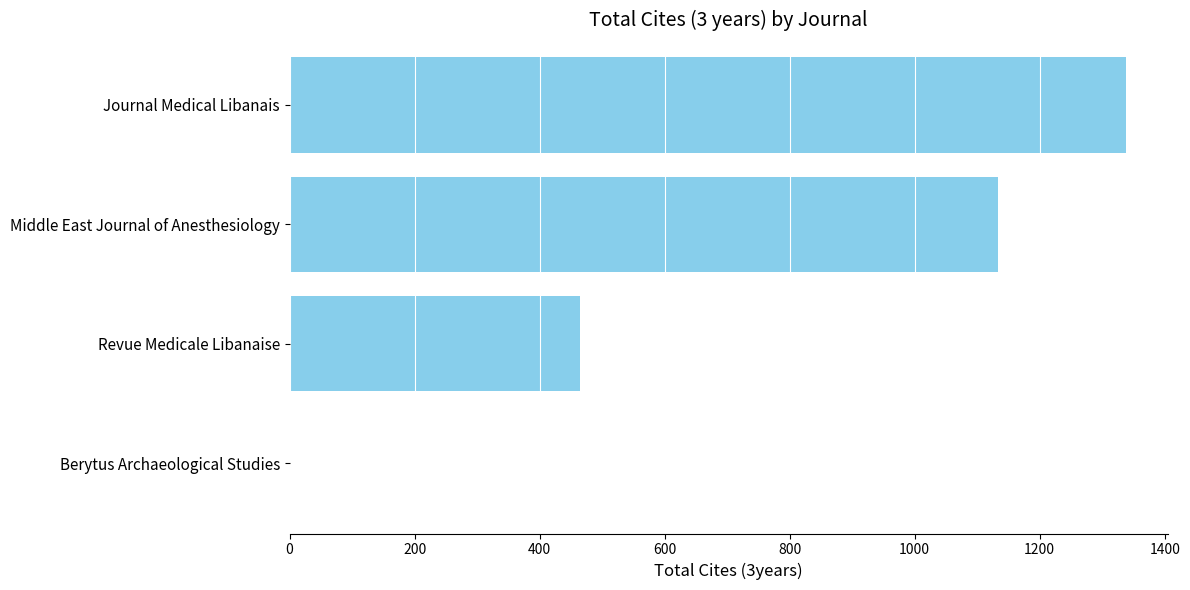

How many series are shown in this chart?

1